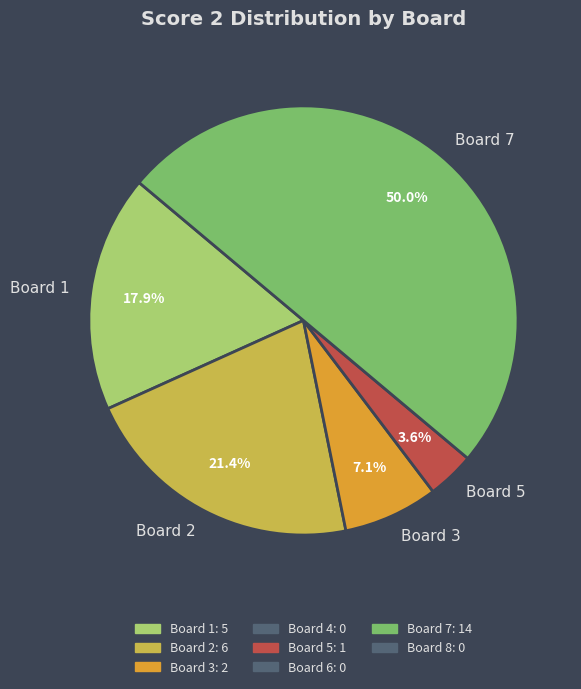

To the nearest percent, what is the average slice percentage?

20%